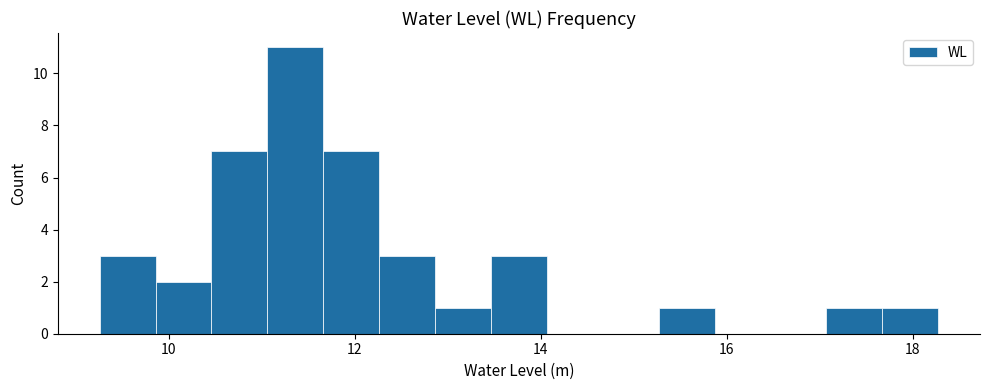

Read against the x-axis, roughly where is the centre of the tallest bar?

11.4